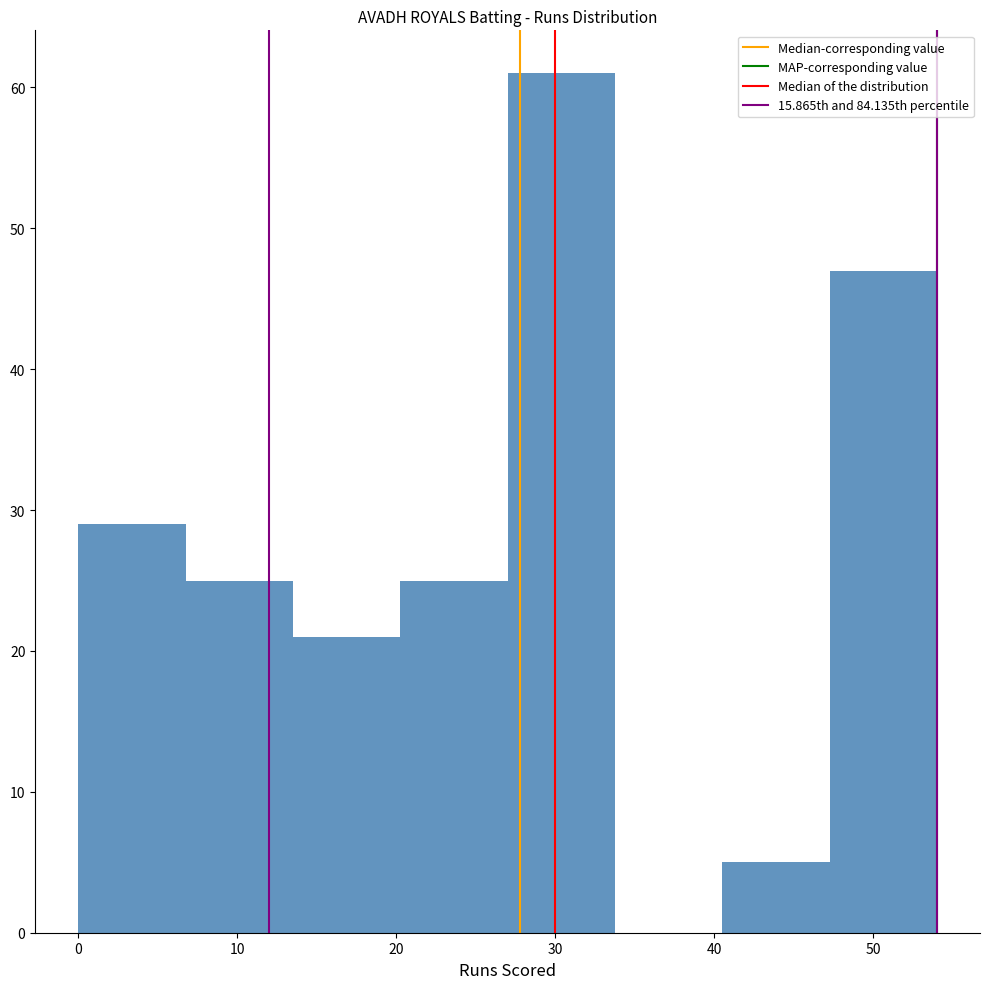

Which range on the x-axis has the tallest bar?

27 to 34